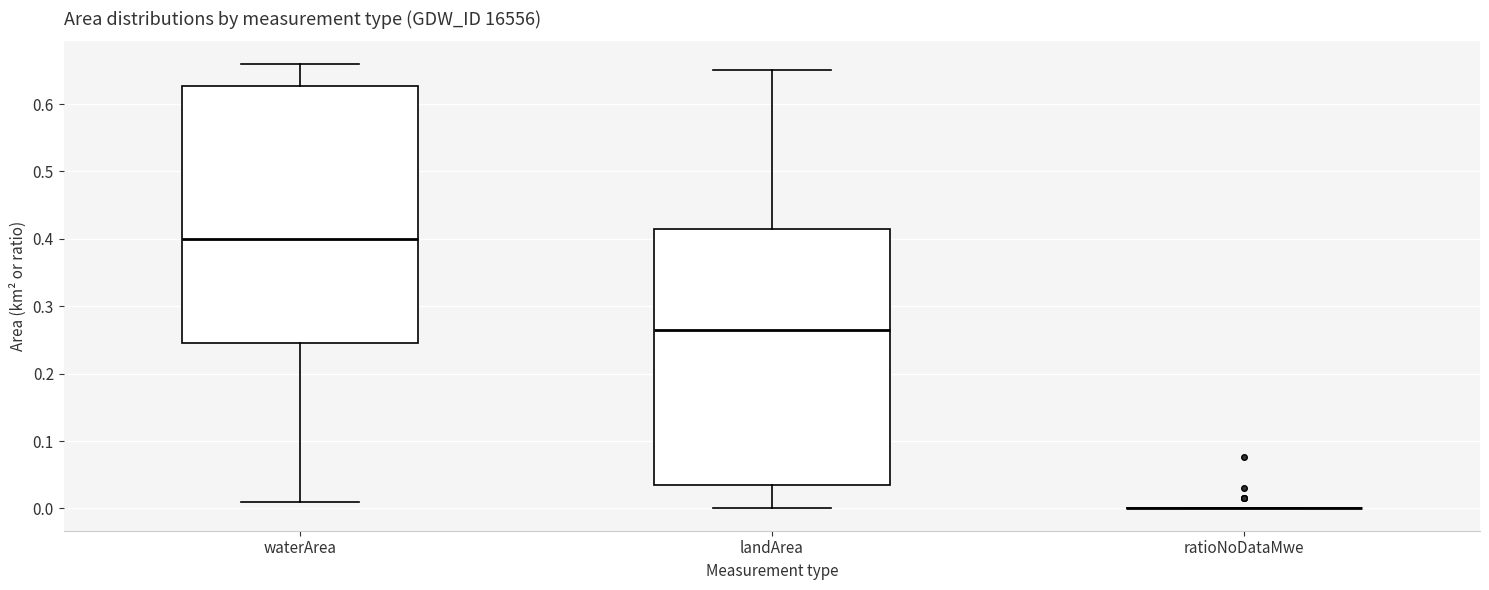

Reading left to right, transcribe this box plot: for each box, give where its median line is, the range the box spans, and where its two whiskers end, as read against the y-axis. The values are not printed on the chart, so give them approximately, as read against the axis.

waterArea: median 0.40, box 0.25 to 0.63, whiskers 0.01 to 0.66
landArea: median 0.27, box 0.04 to 0.42, whiskers 0.00 to 0.65
ratioNoDataMwe: box collapsed to a line at 0.00, whiskers 0.00 to 0.00